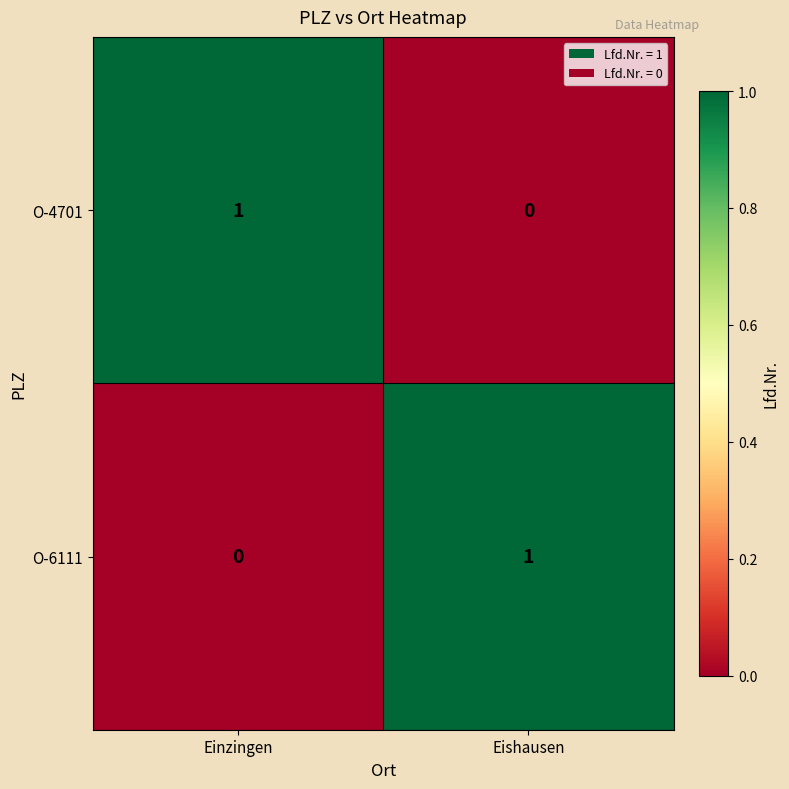

How many values in the O-4701 series are below 1?

1